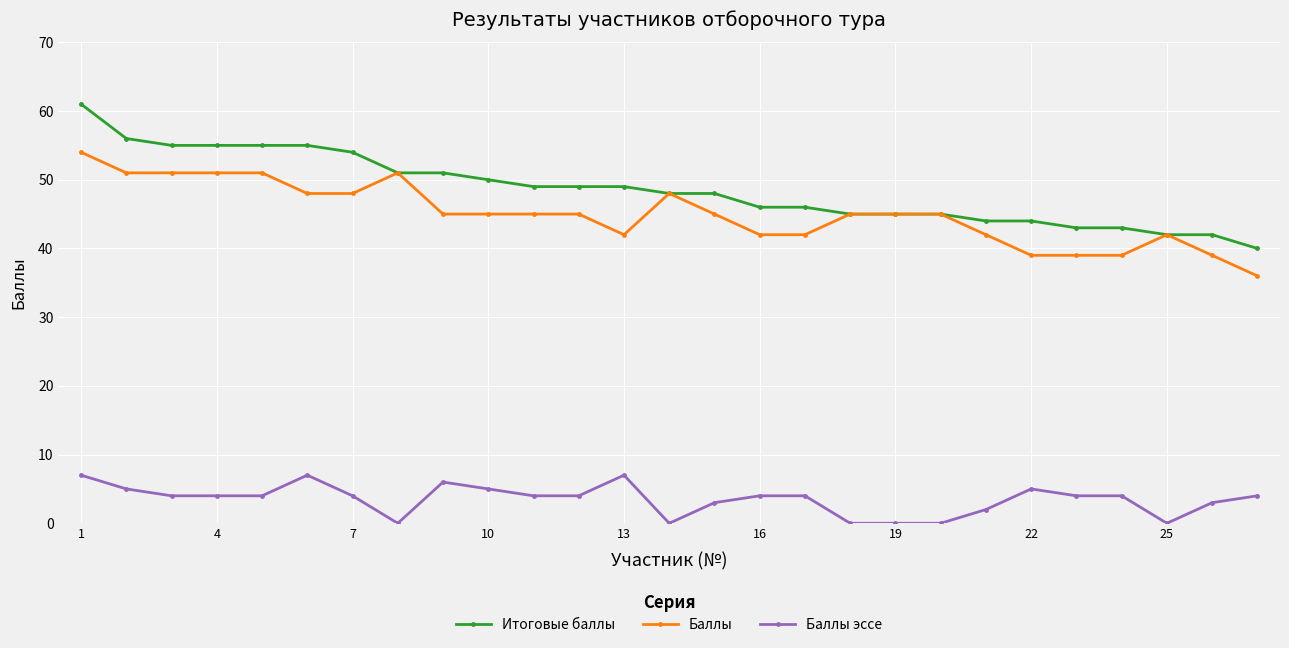

How many distinct data groups are displayed?

3